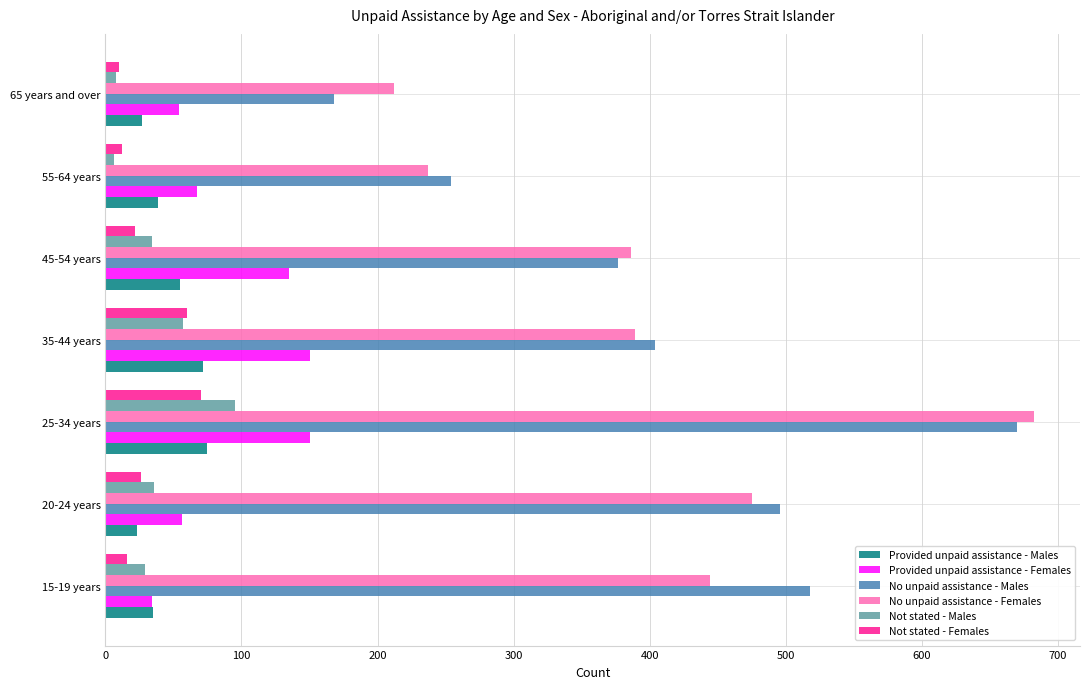

What is the difference between the maximum and second lowest values in the No unpaid assistance - Males series?

416